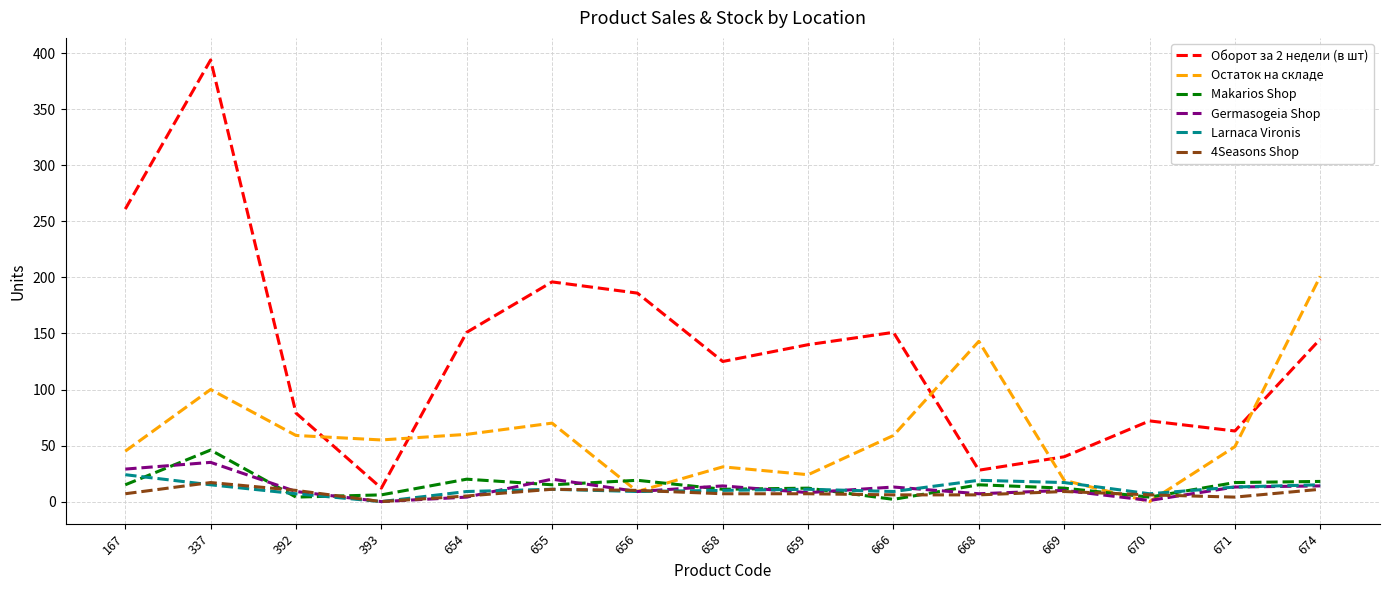

The Makarios Shop series shows 6 at 393. True or false?

True